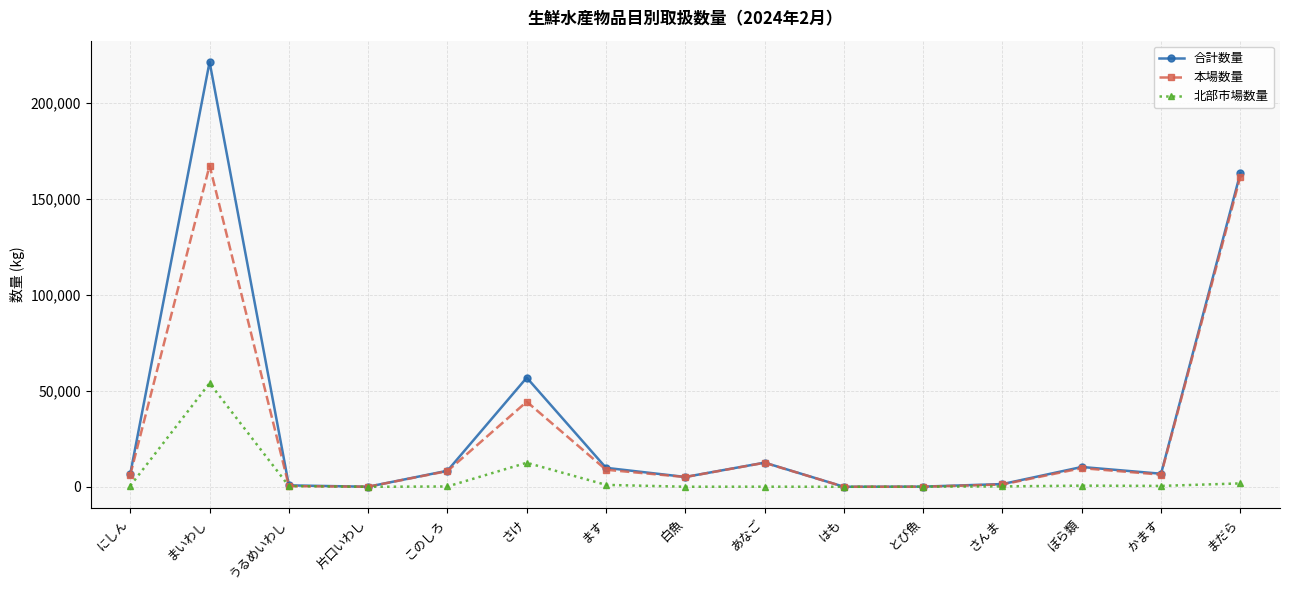

Which category has the highest value in the 北部市場数量 series?

まいわし